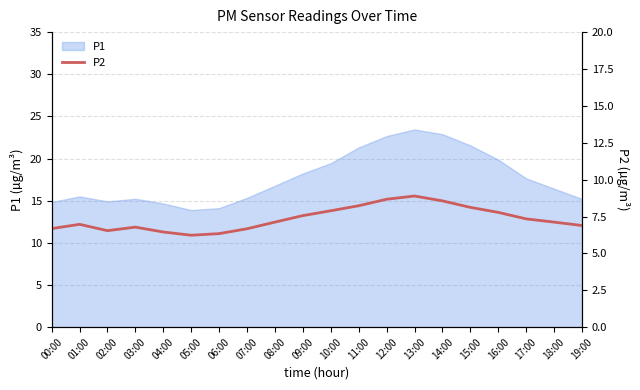

The P1 series shows 23.0 at 06:00. True or false?

False